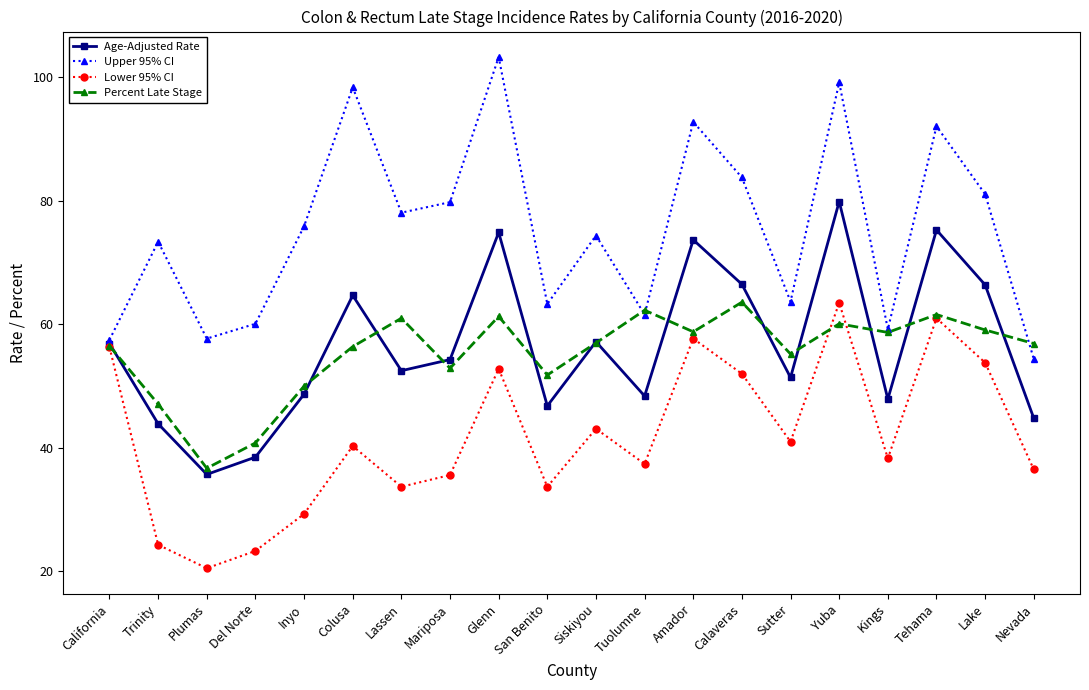

Is the value of Percent Late Stage at California greater than the value of Upper 95% CI at Mariposa?

No